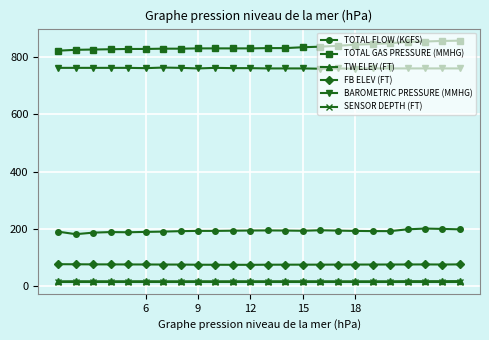

What is the sum of all SENSOR DEPTH (FT) values?

360.0